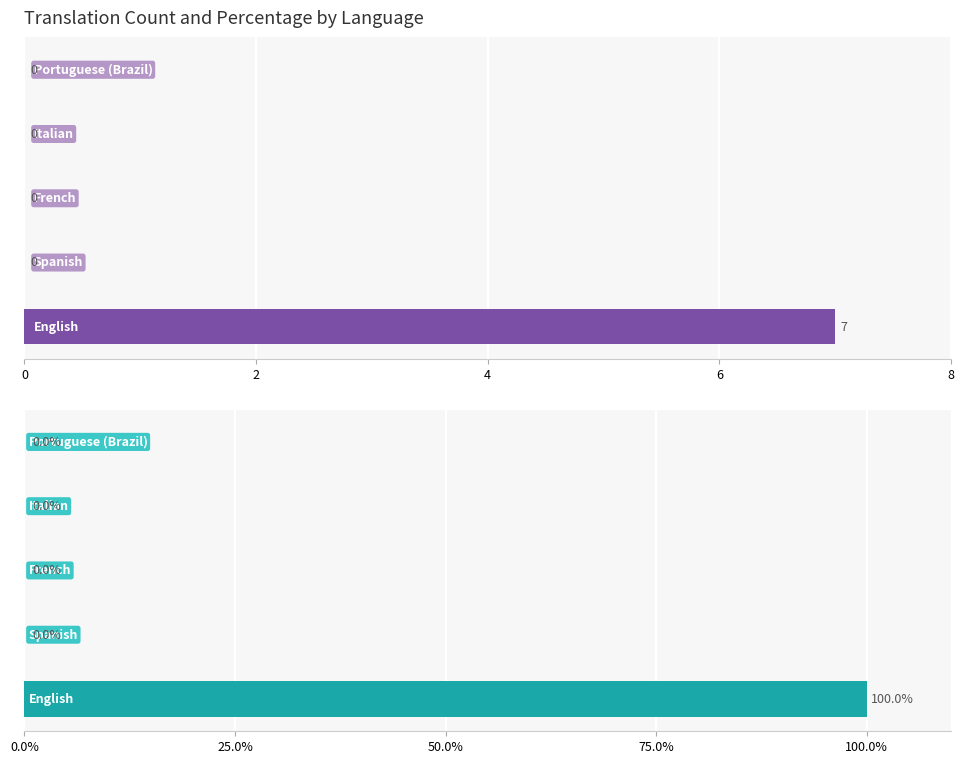

How many groups of bars are there?

5